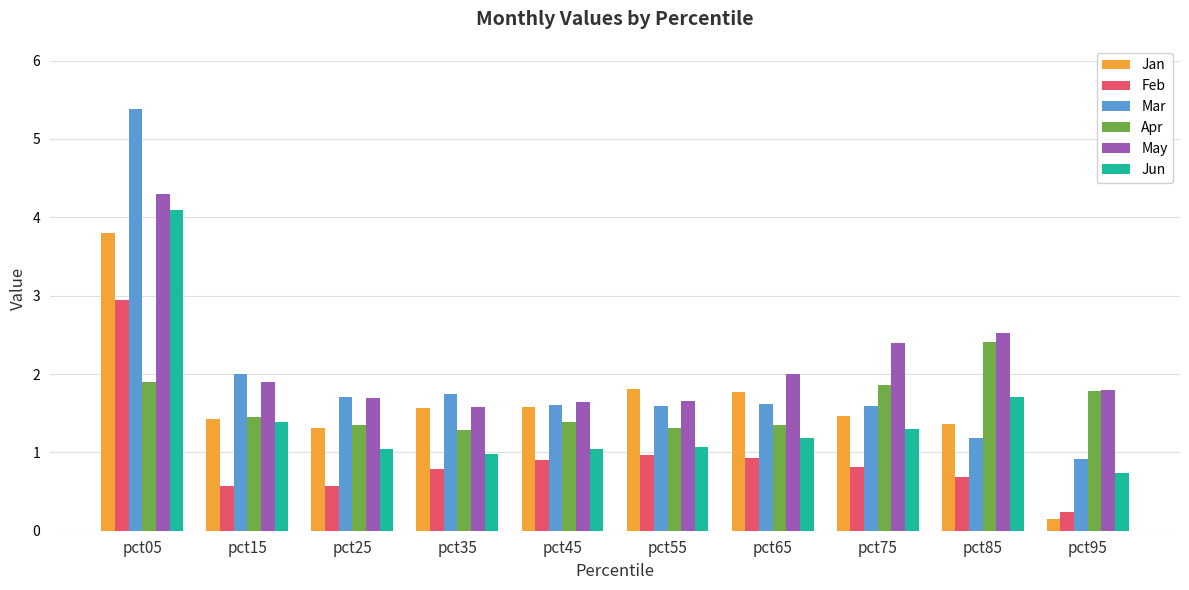

What is the minimum value for Feb?

0.2